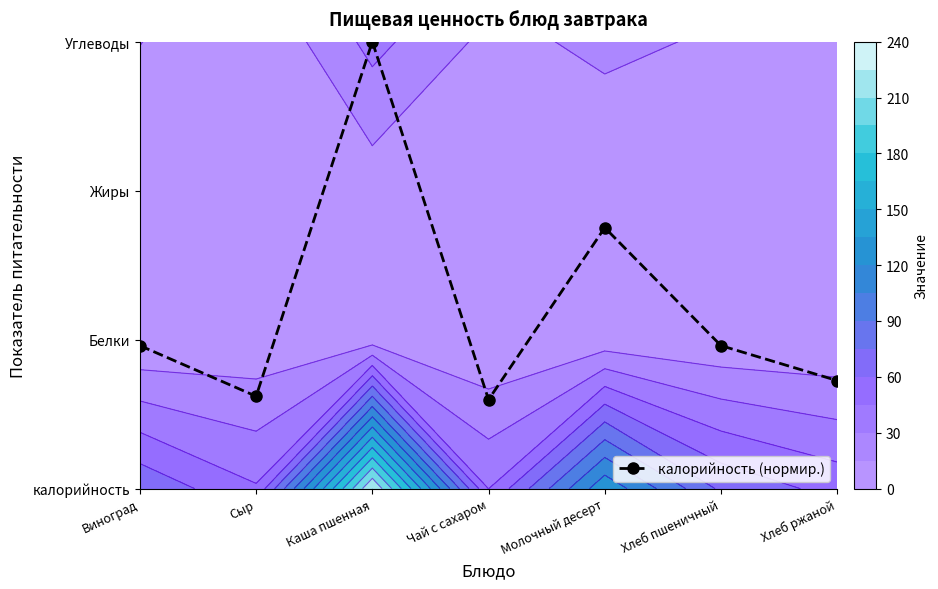

True or false: the data shows 2.9 at Молочный десерт.

False